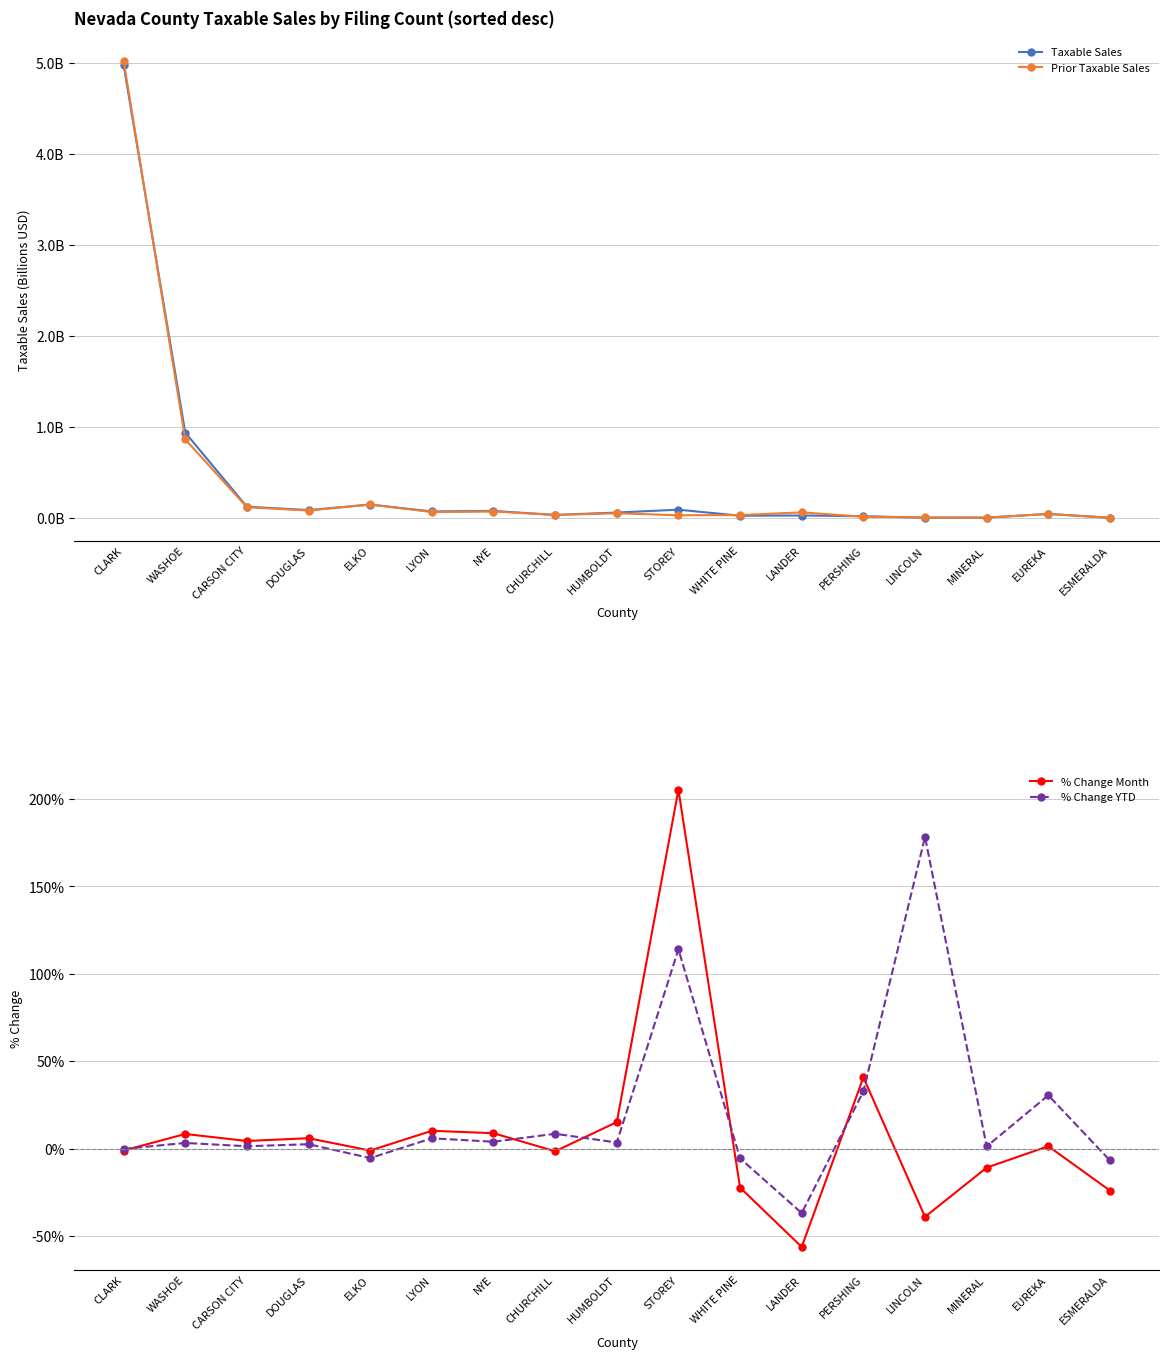

How many values in the % Change Month series exceed 1?

9